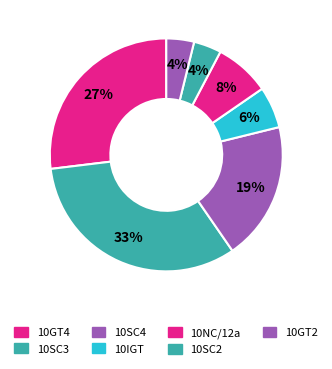

How many slices are in this pie chart?

7